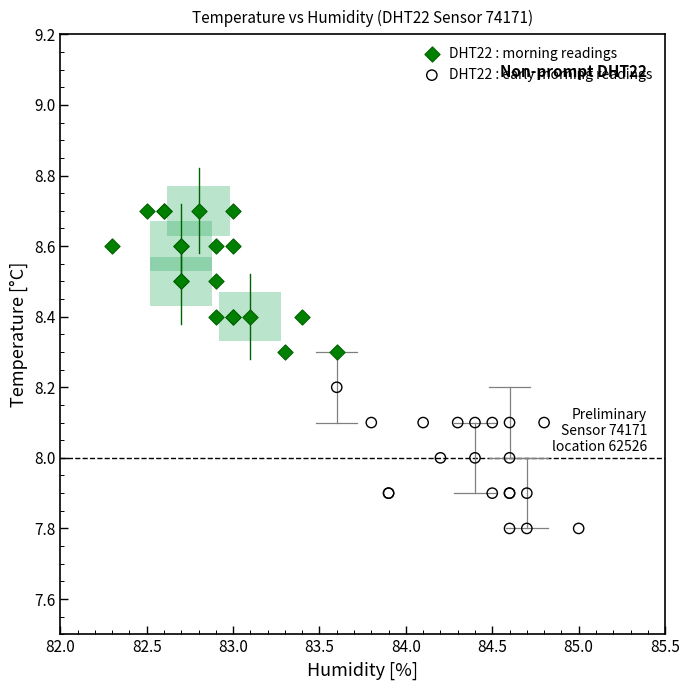

Which series reaches the minimum Y coordinate?

DHT22 : early morning readings